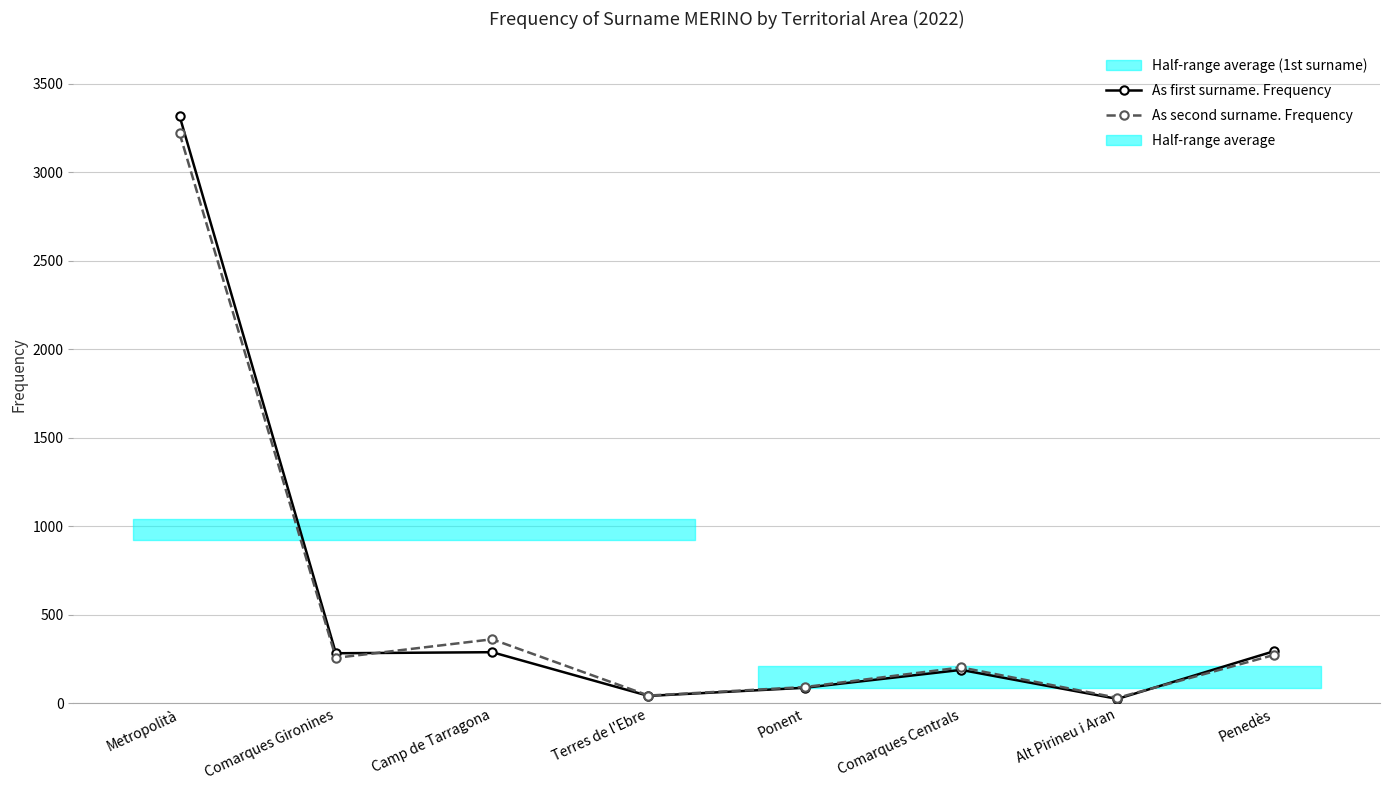

Between Metropolità and Penedès, which series saw the biggest shift?

As first surname. Frequency